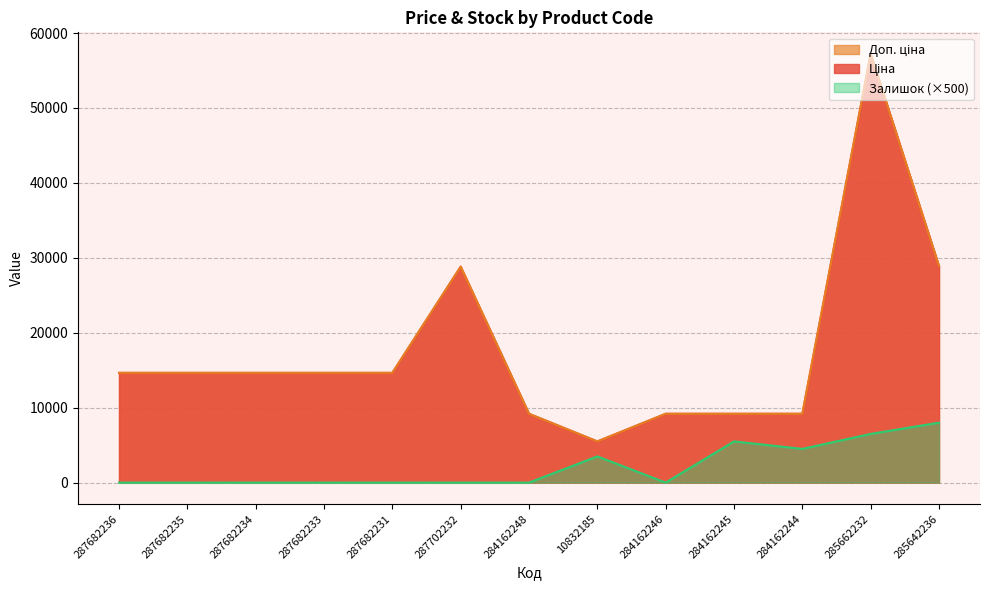

What is the approximate value of Ціна at 287682231?

14649.6